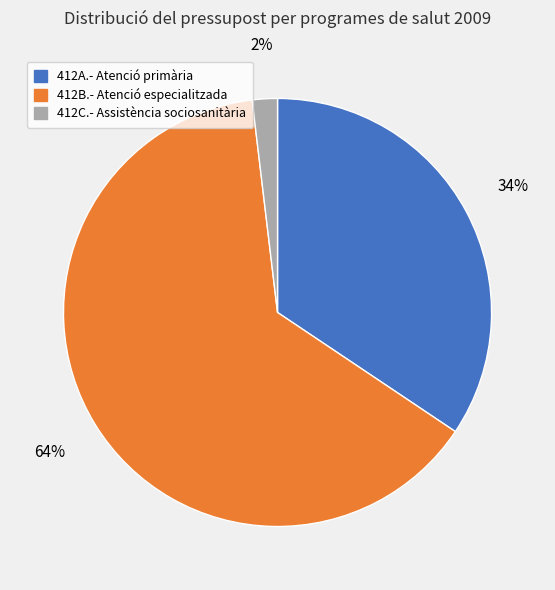

How many segments does this pie chart have?

3